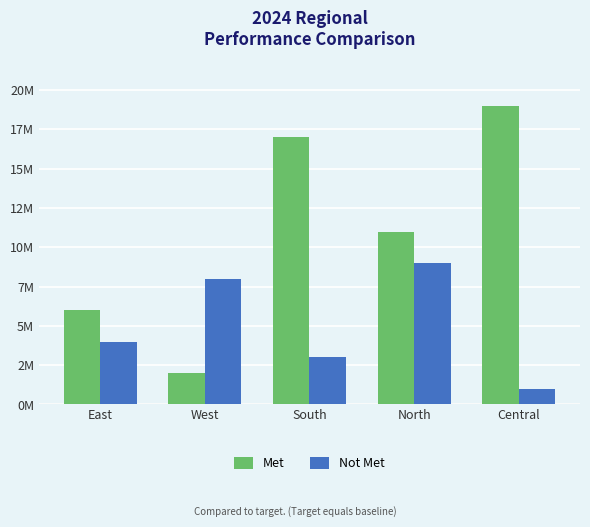

List the labels in order of Not Met value, largest first.

North, West, East, South, Central